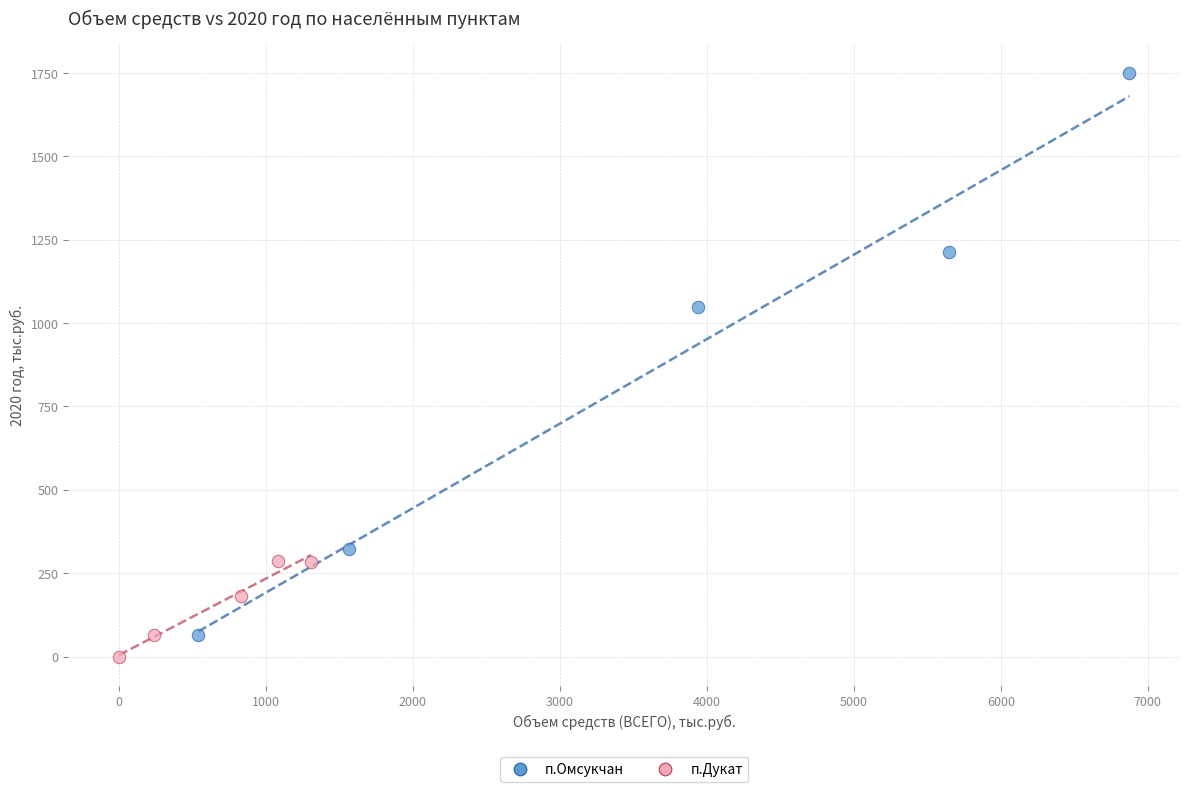

Which series reaches the maximum Y coordinate?

п.Омсукчан